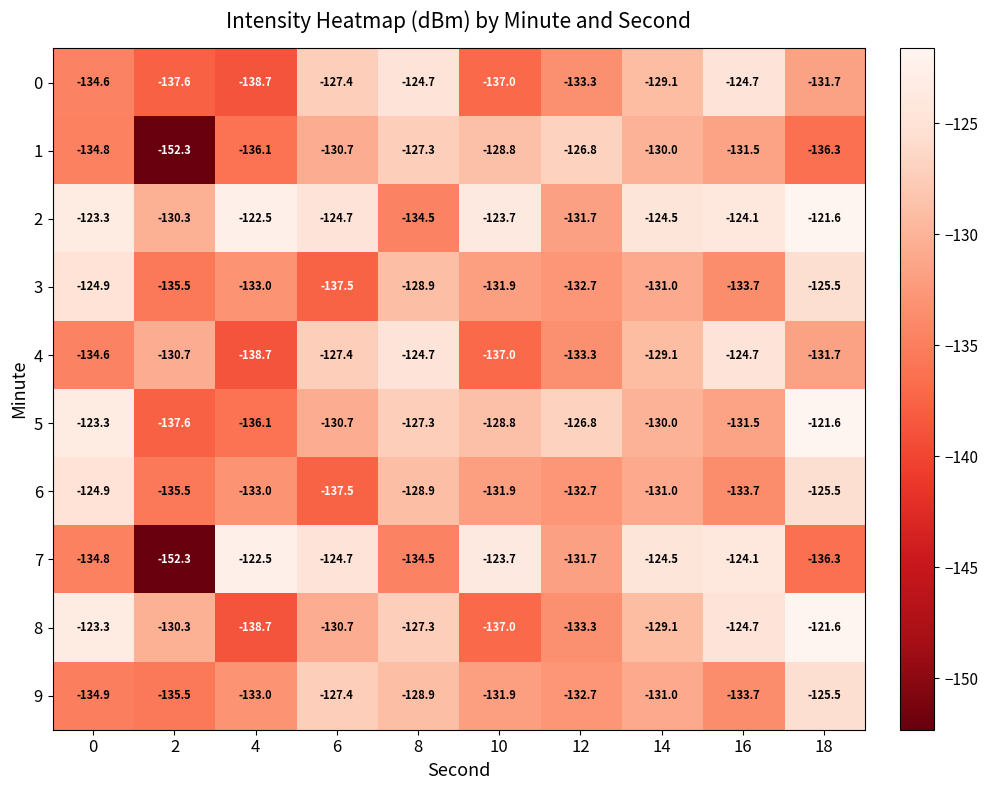

What is the approximate value of 3 at 6?

-137.5